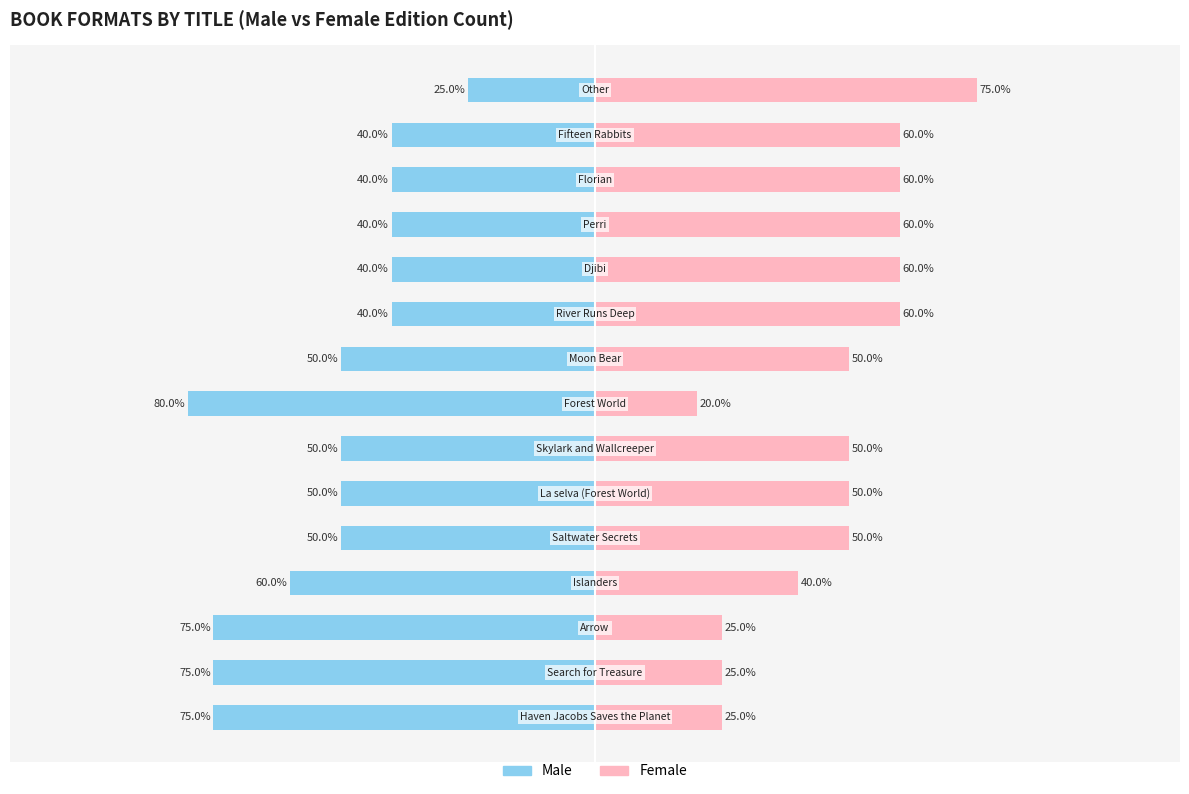

Are the bars horizontal?

Yes